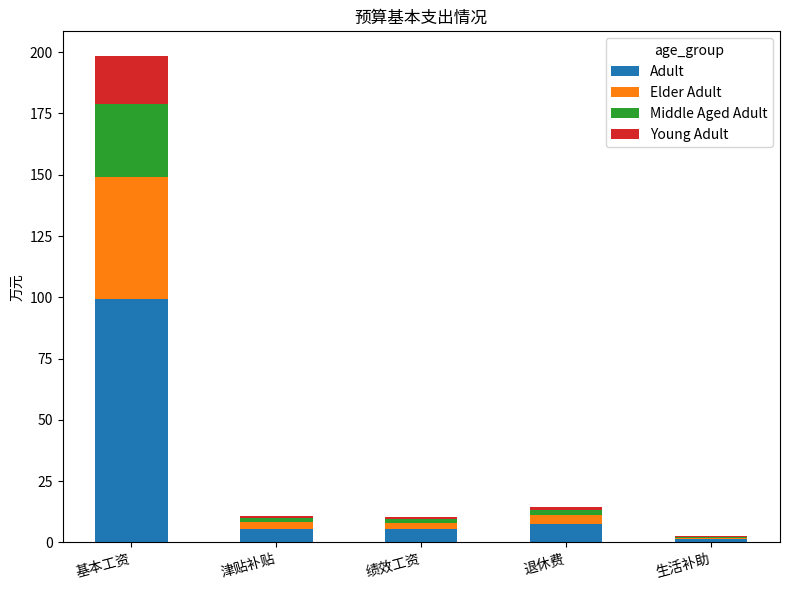

At which category is the sum across all series the highest?

基本工资